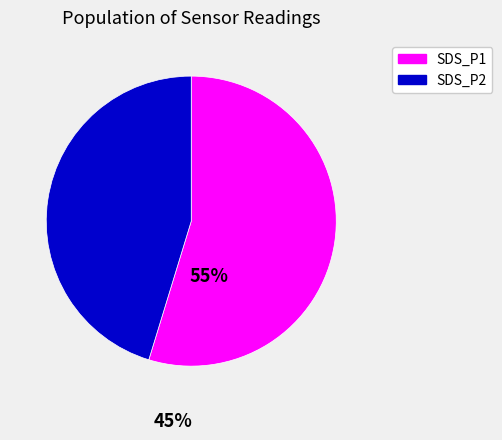

The SDS_P1 slice represents 64% of the pie. True or false?

False